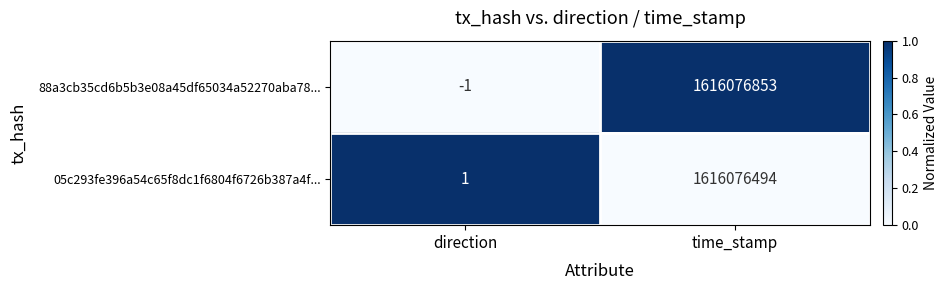

What is the total value across all series at direction?

0